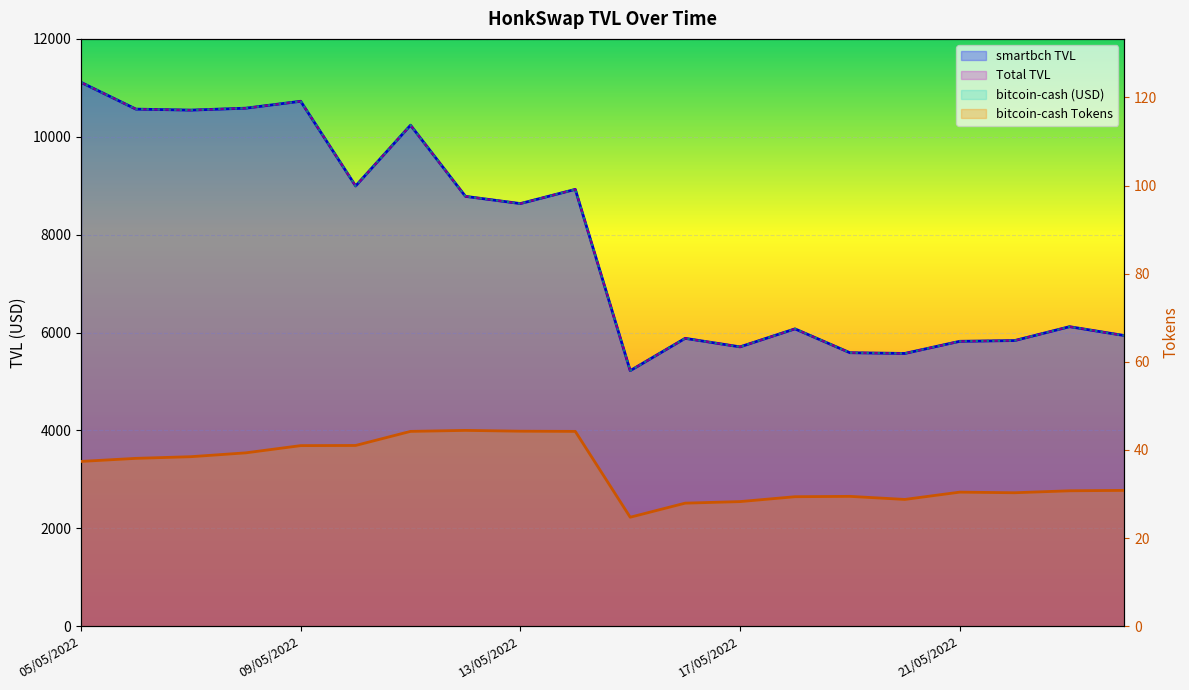

How many categories are shown in the chart?

20